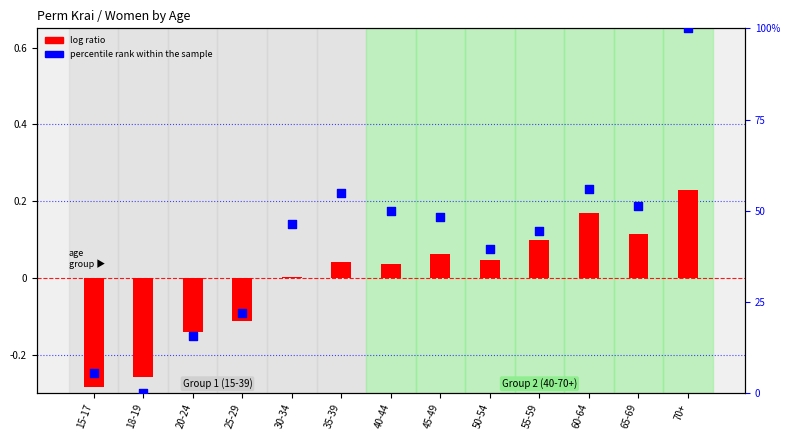

What is the total value across all series at 18-19?

-0.3